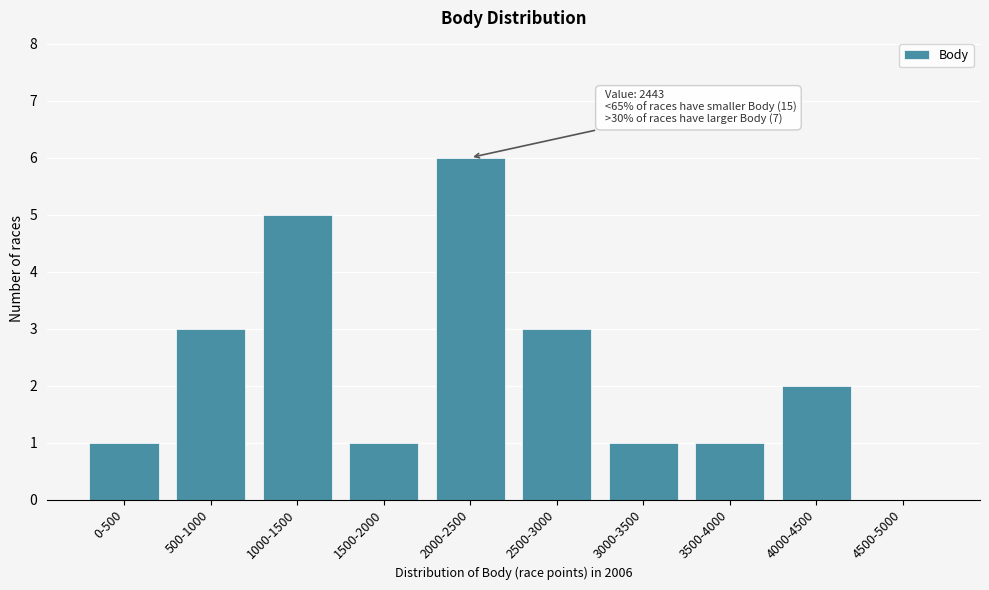

Reading right to left, transcribe all the data shown in this chart.

4500-5000=0	4000-4500=2	3500-4000=1	3000-3500=1	2500-3000=3	2000-2500=6	1500-2000=1	1000-1500=5	500-1000=3	0-500=1